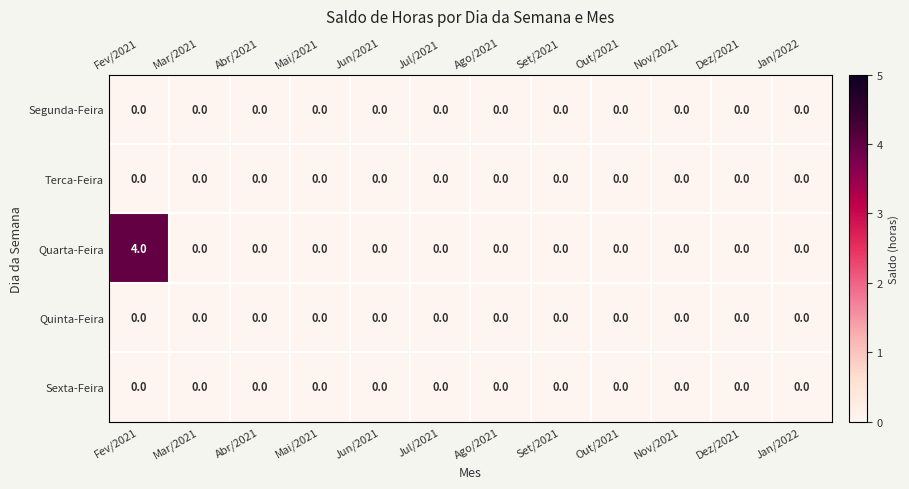

Which label corresponds to the largest value in the chart?

Fev/2021